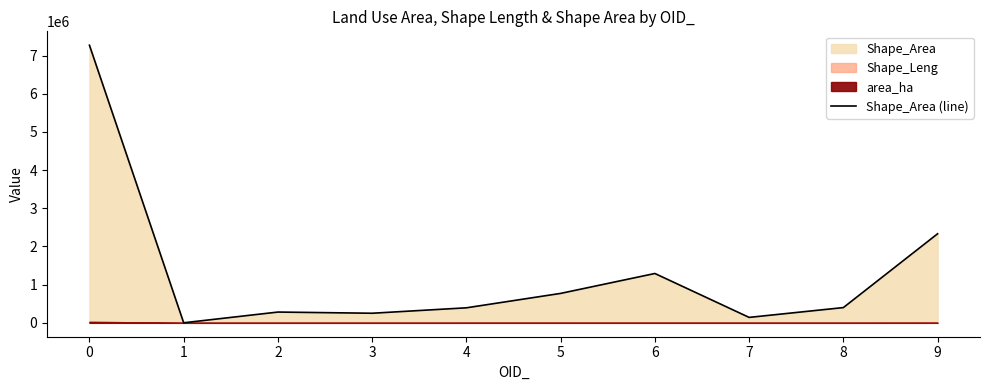

True or false: there are more than 1 points higher than both neighbors.

True